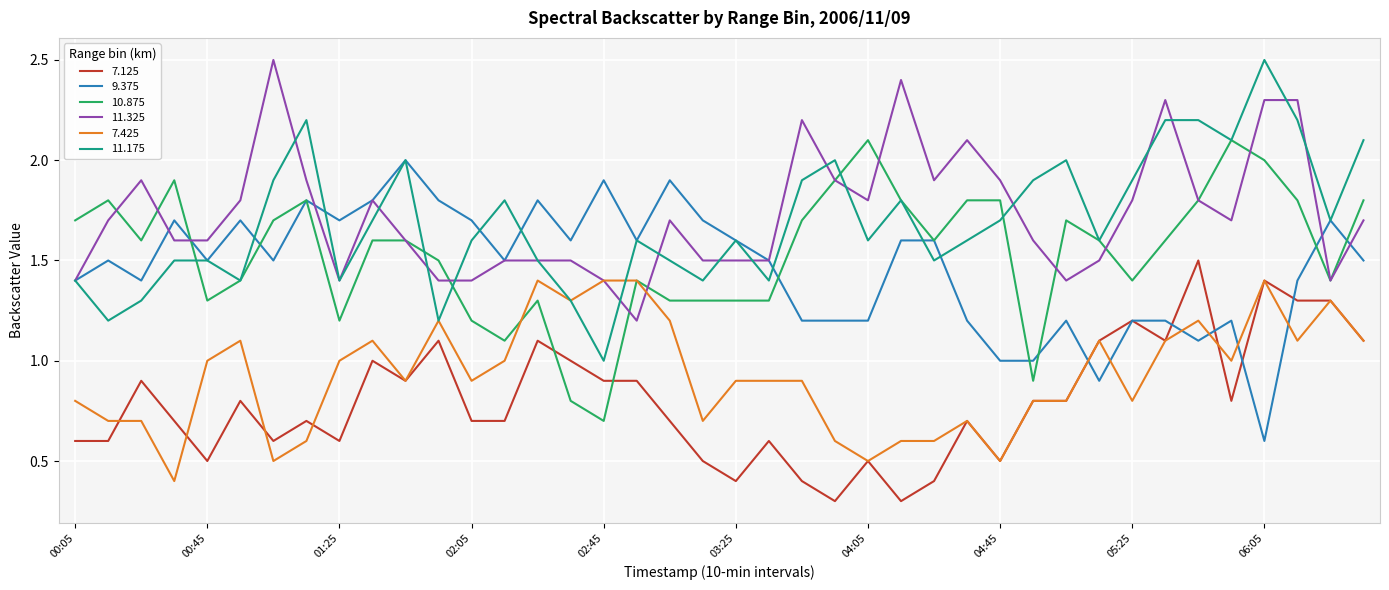

What is the minimum value for 11.325?

1.2